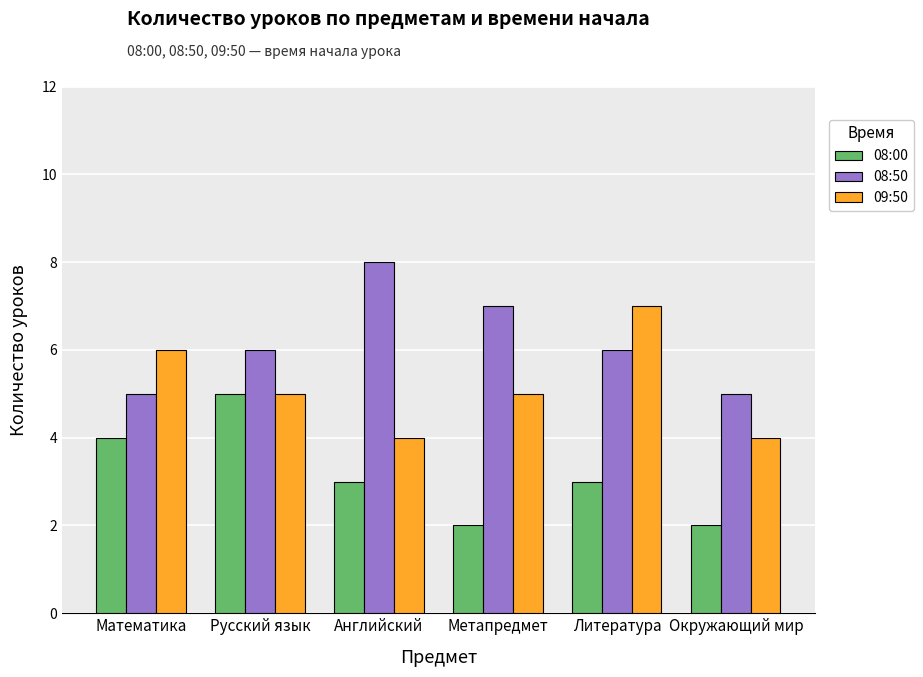

What is the difference between the maximum and minimum values in the 08:50 series?

3